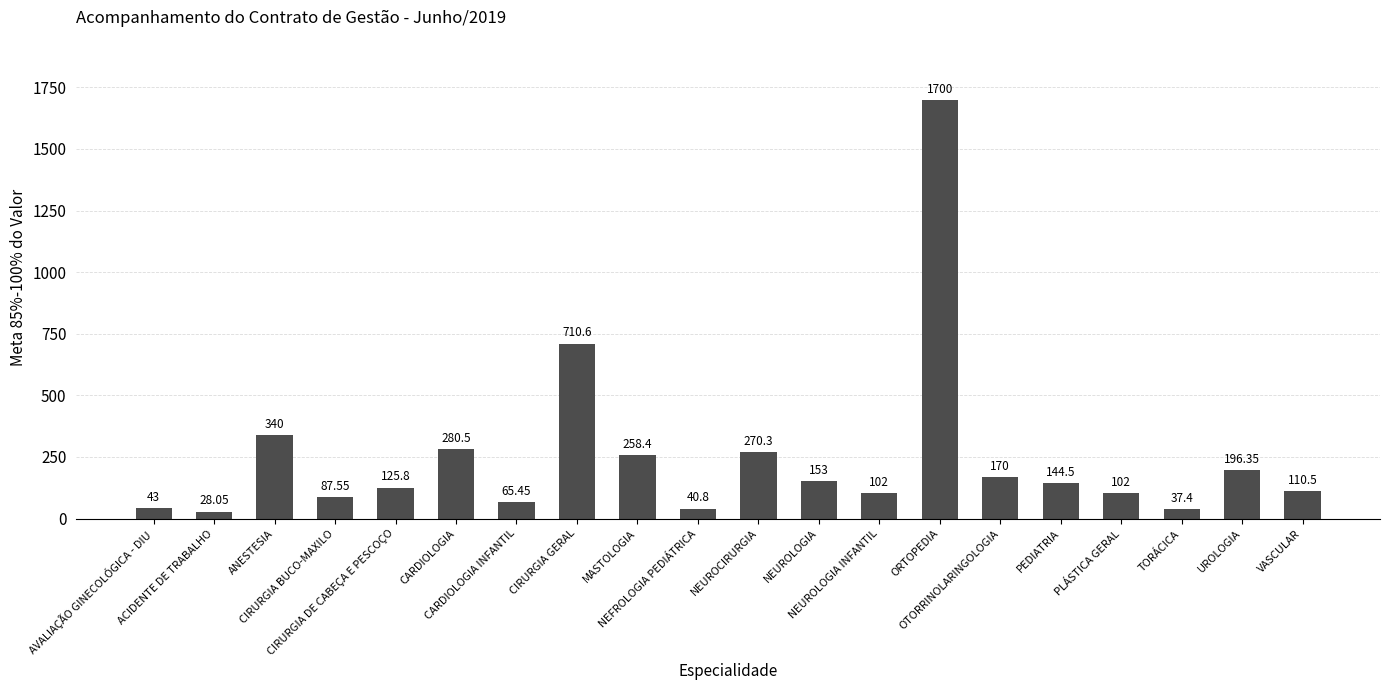

Count the number of values greater than 144.

10